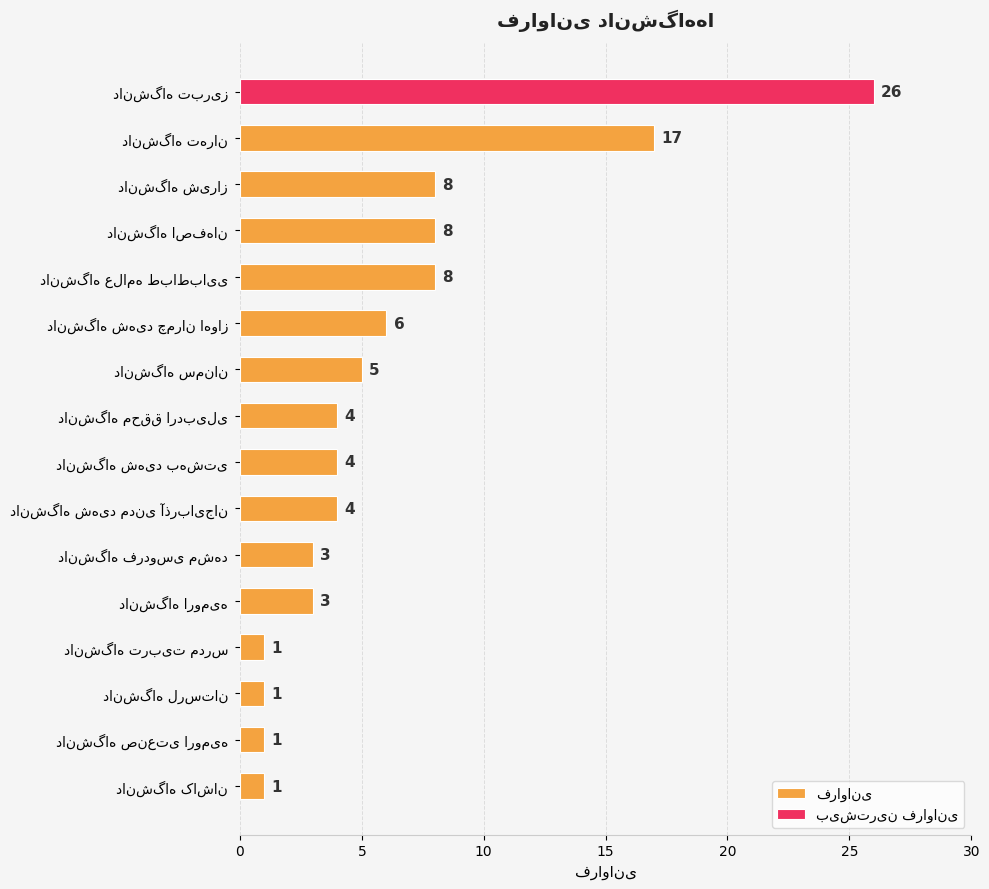

What is the sum of the values at دانشگاه شهید مدنی آذربایجان and دانشگاه علامه طباطبایی?

12